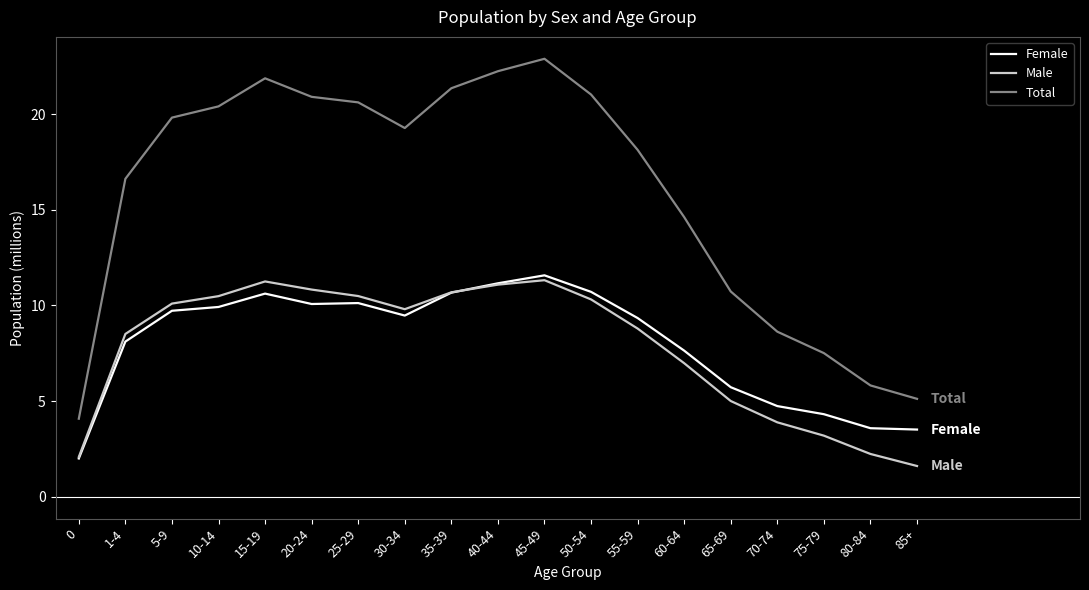

Rank the series by their maximum value, from highest to lowest.

Total, Female, Male